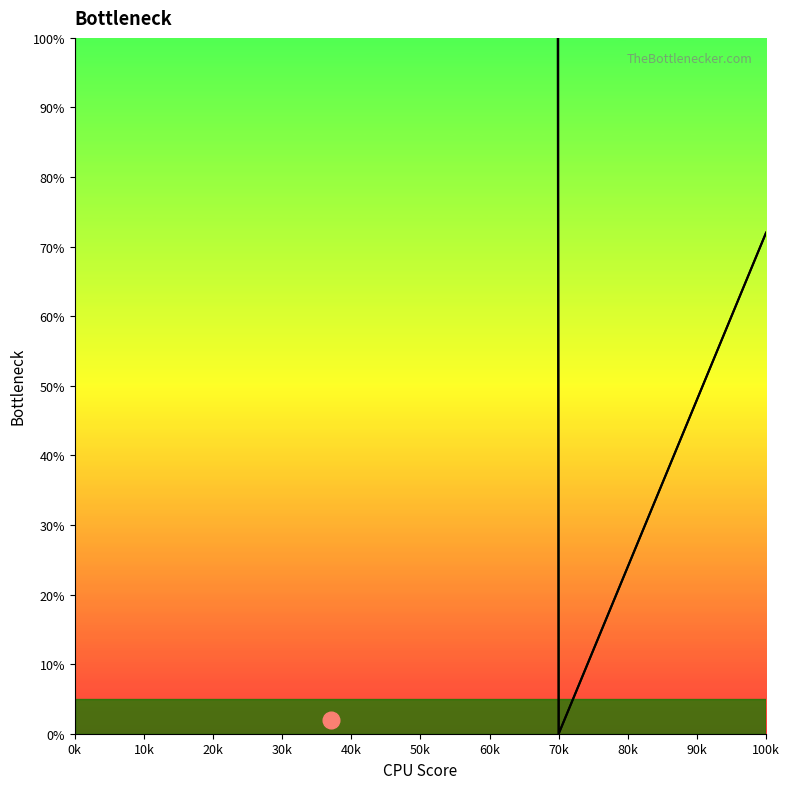

True or false: upper and lower cross at least once.

False